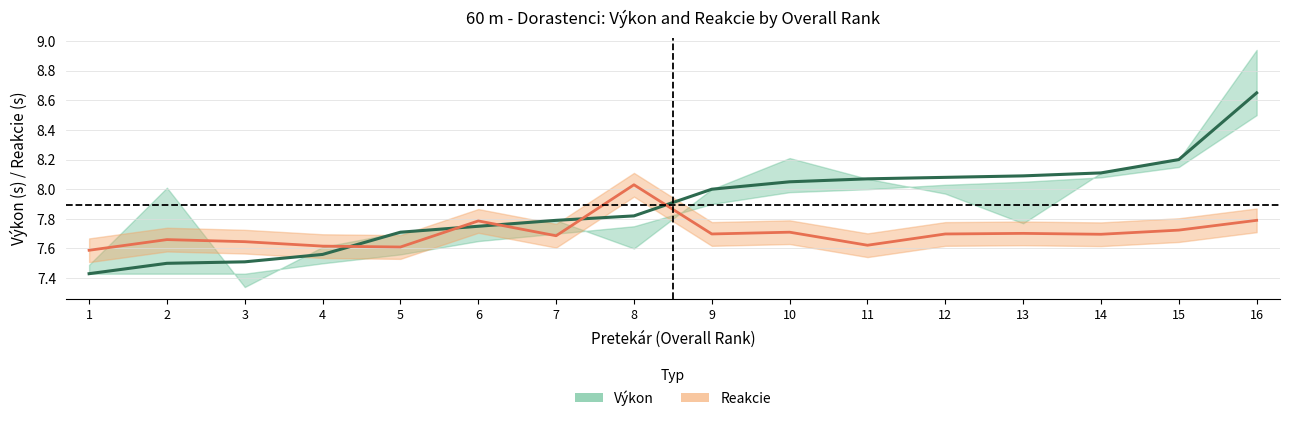

What is the average value of the Výkon series?

7.9